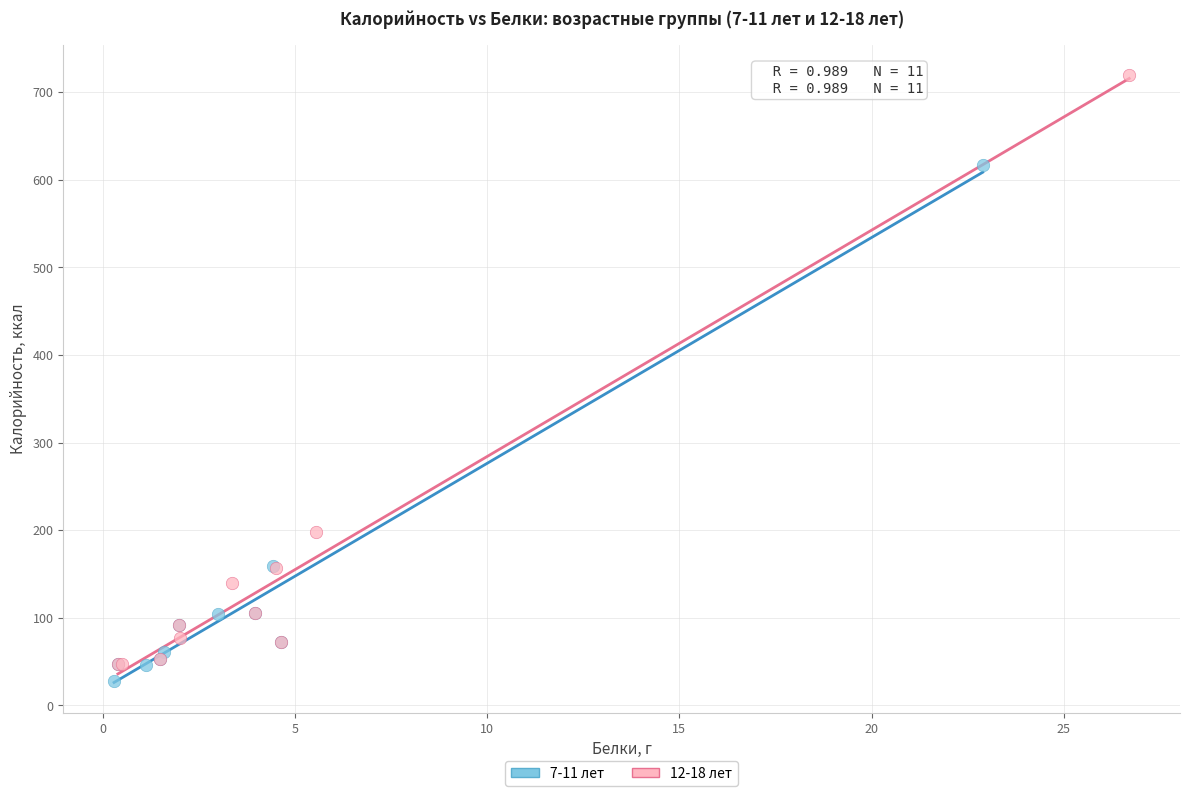

Which series reaches the maximum Y coordinate?

12-18 лет